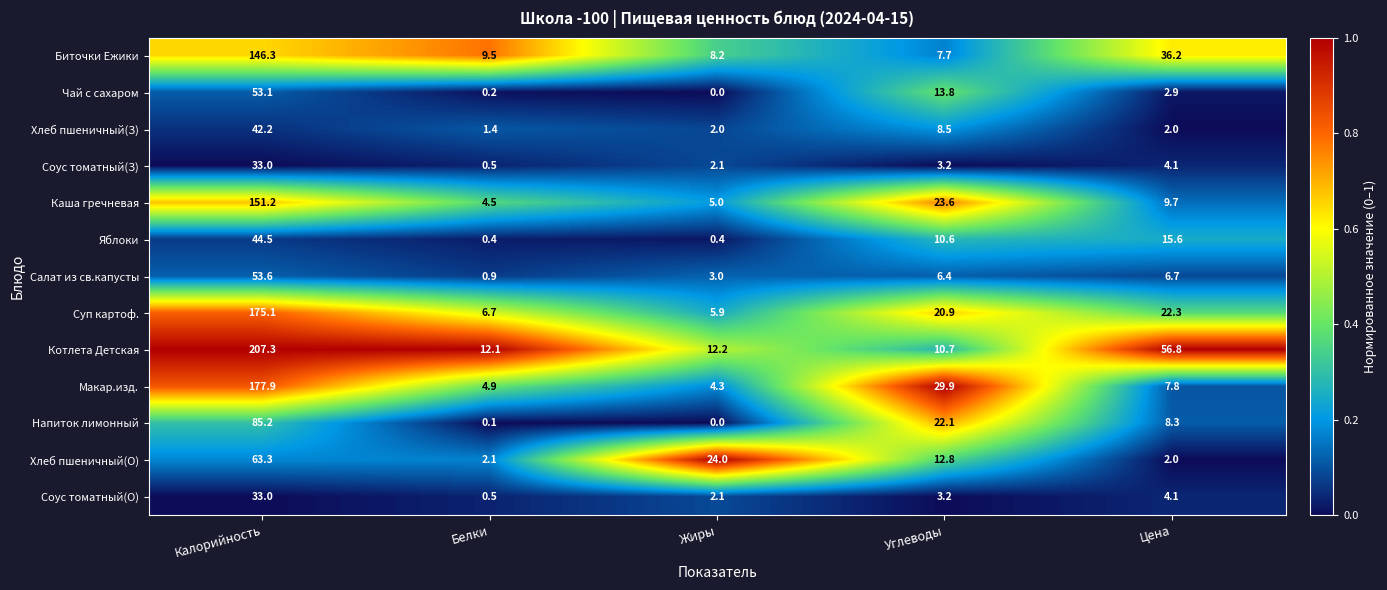

Rank the categories by Соус томатный(З) value from lowest to highest.

Белки, Жиры, Углеводы, Цена, Калорийность